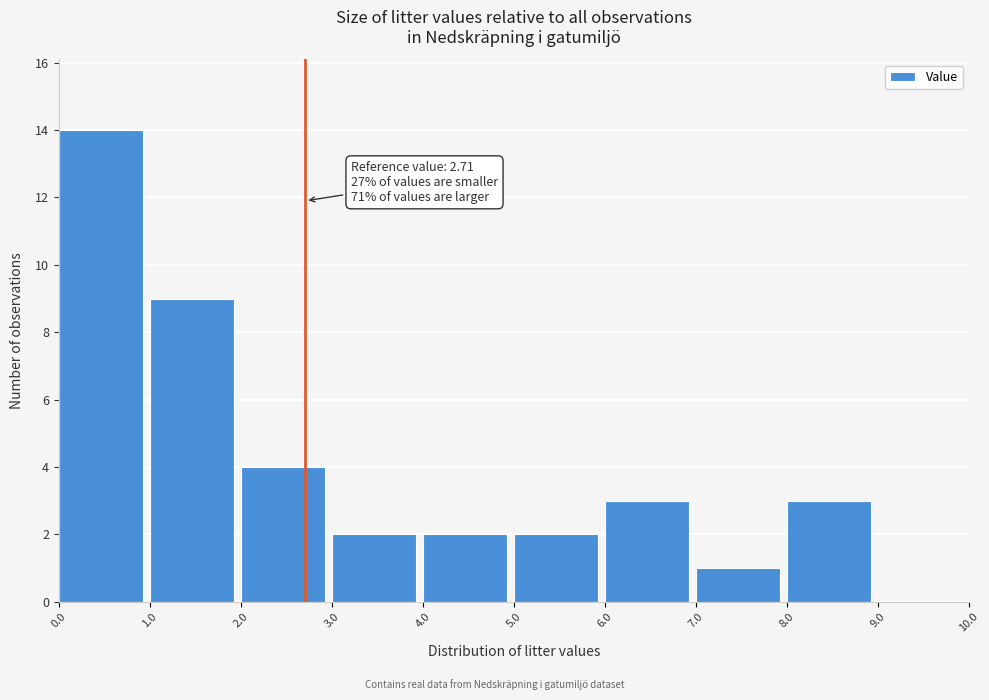

Over which range of the x-axis is the bar tallest?

0.0 to 1.0